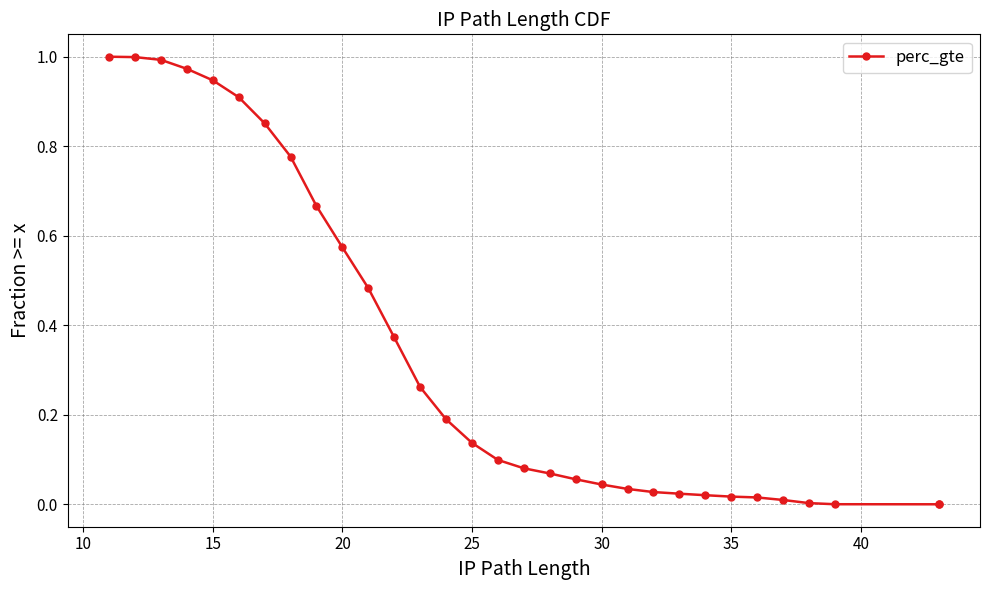

True or false: the data has more than 2 interior local peaks.

False